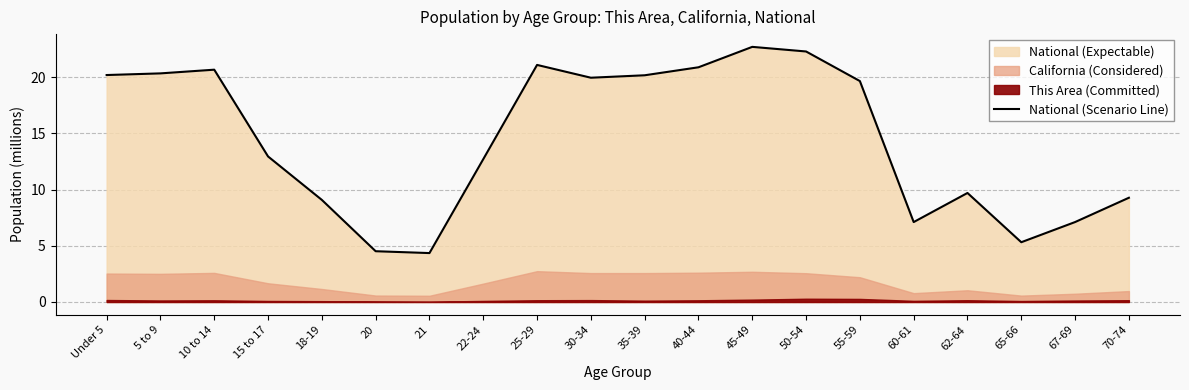

What is the difference between the values at 5 to 9 and 18-19?

11.3